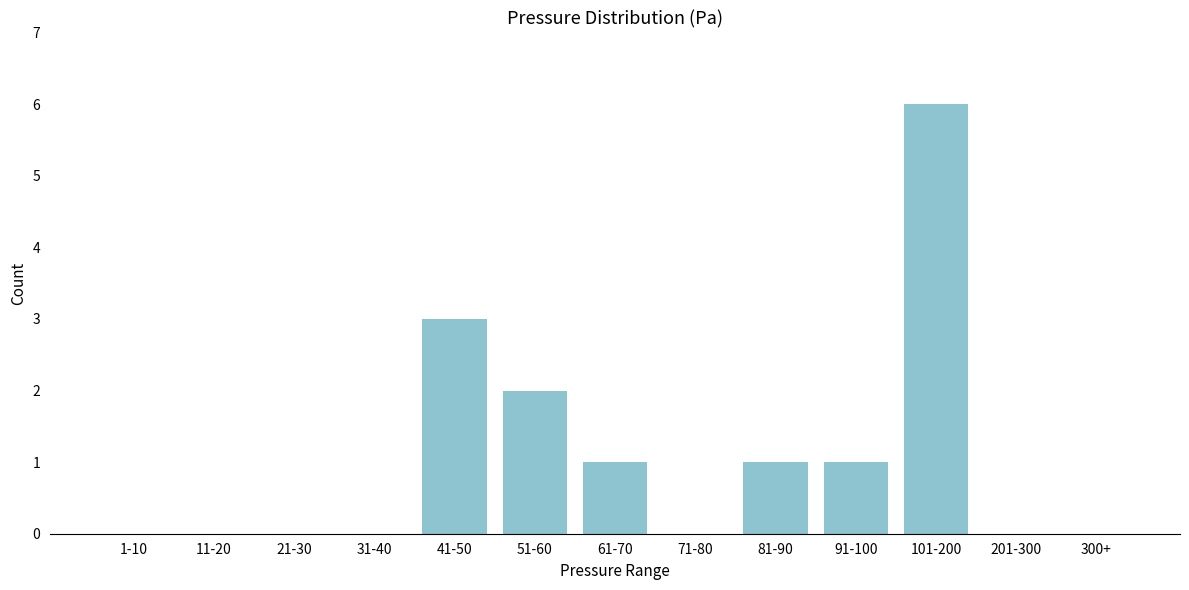

Reading right to left, what are all the values shown in this chart?

300+=0	201-300=0	101-200=6	91-100=1	81-90=1	71-80=0	61-70=1	51-60=2	41-50=3	31-40=0	21-30=0	11-20=0	1-10=0